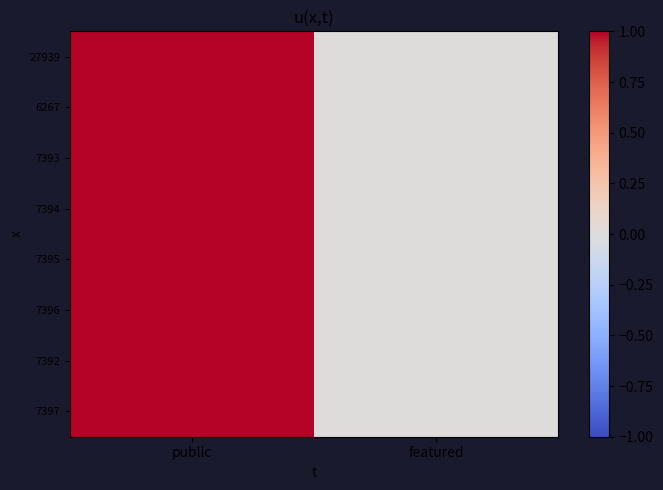

Reading left to right, list all the values displayed in this chart.

27939: public=1	featured=0
6267: public=1	featured=0
7393: public=1	featured=0
7394: public=1	featured=0
7395: public=1	featured=0
7396: public=1	featured=0
7392: public=1	featured=0
7397: public=1	featured=0